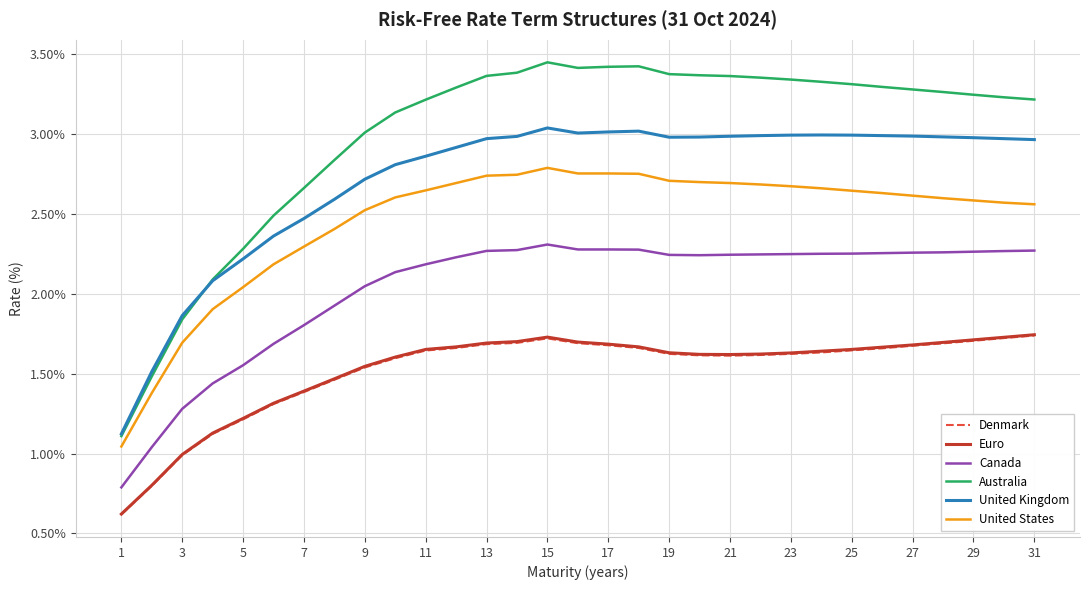

Which series has the largest total across all categories?

Australia